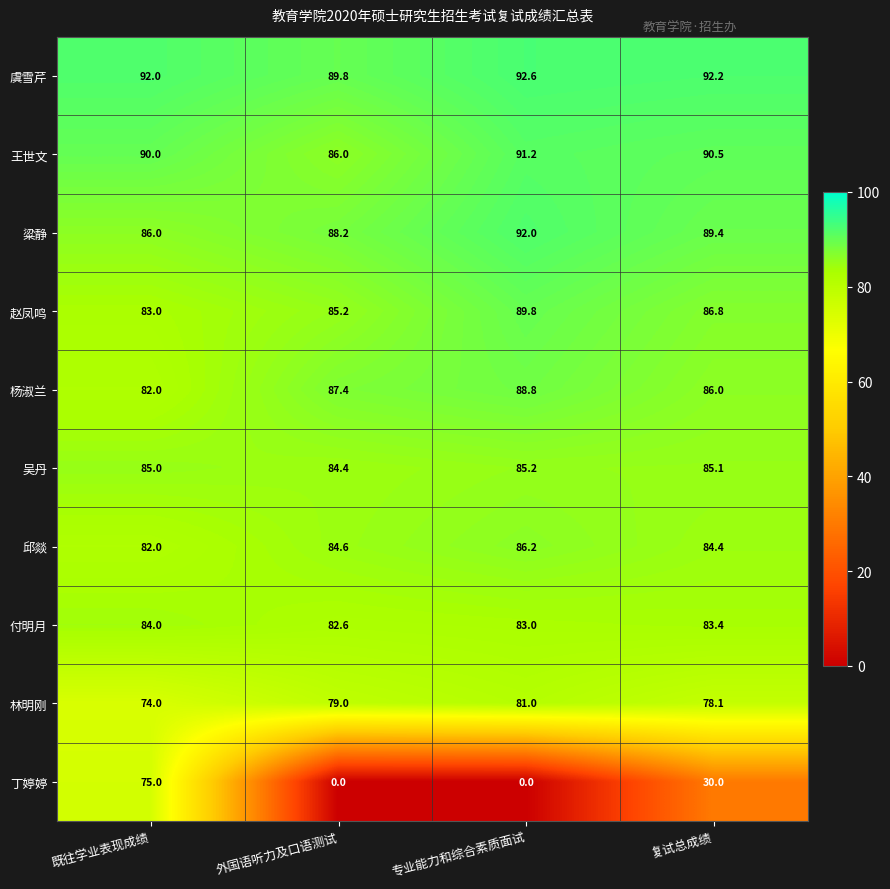

Count the 吴丹 values in the range 85 to 86.

3